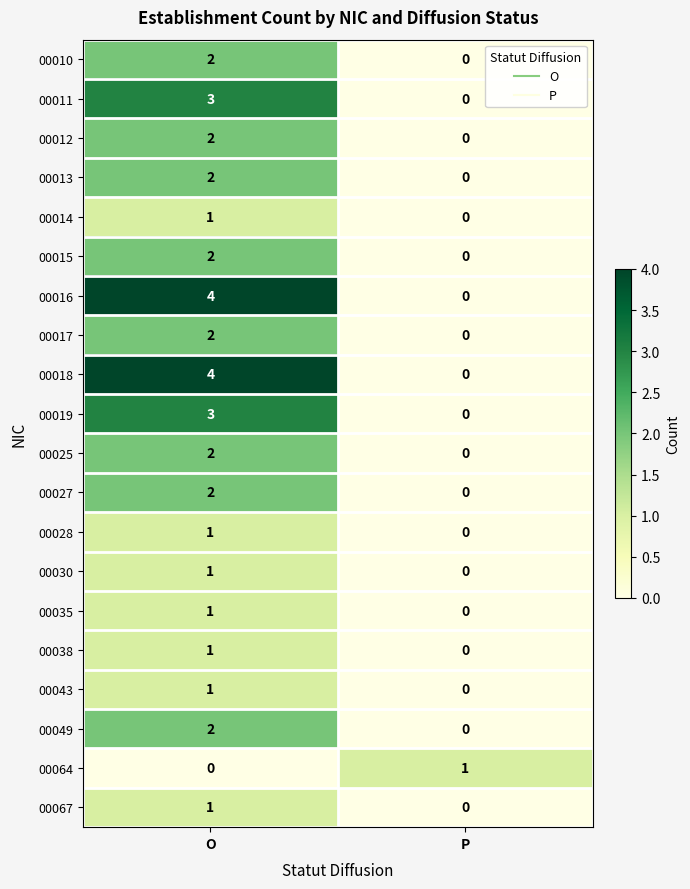

True or false: 00017 has a value of 1 at O.

False